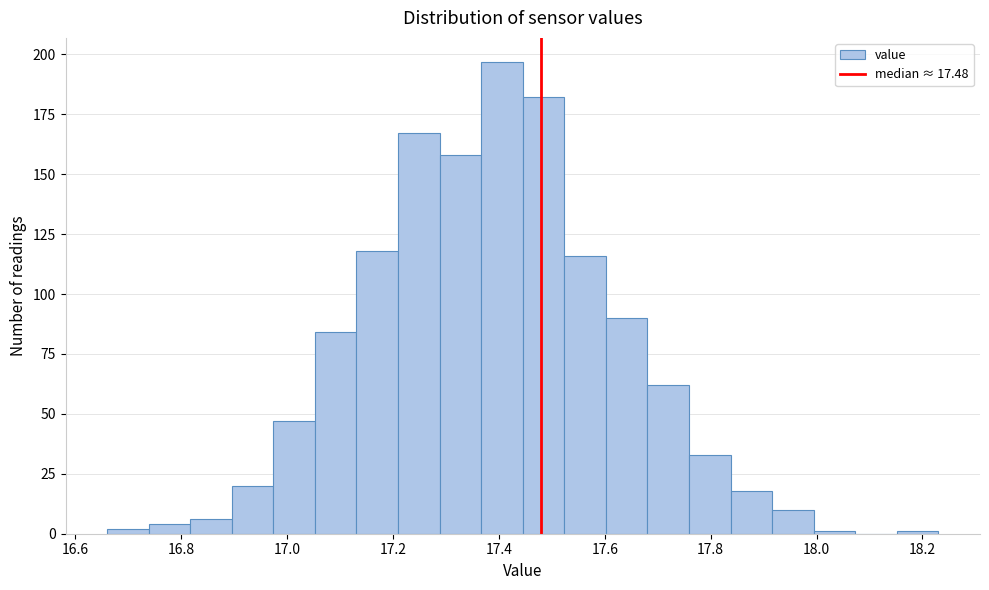

Around what value on the x-axis is the tallest bar? Give the approximate position of its centre, as read against the axis.

17.40